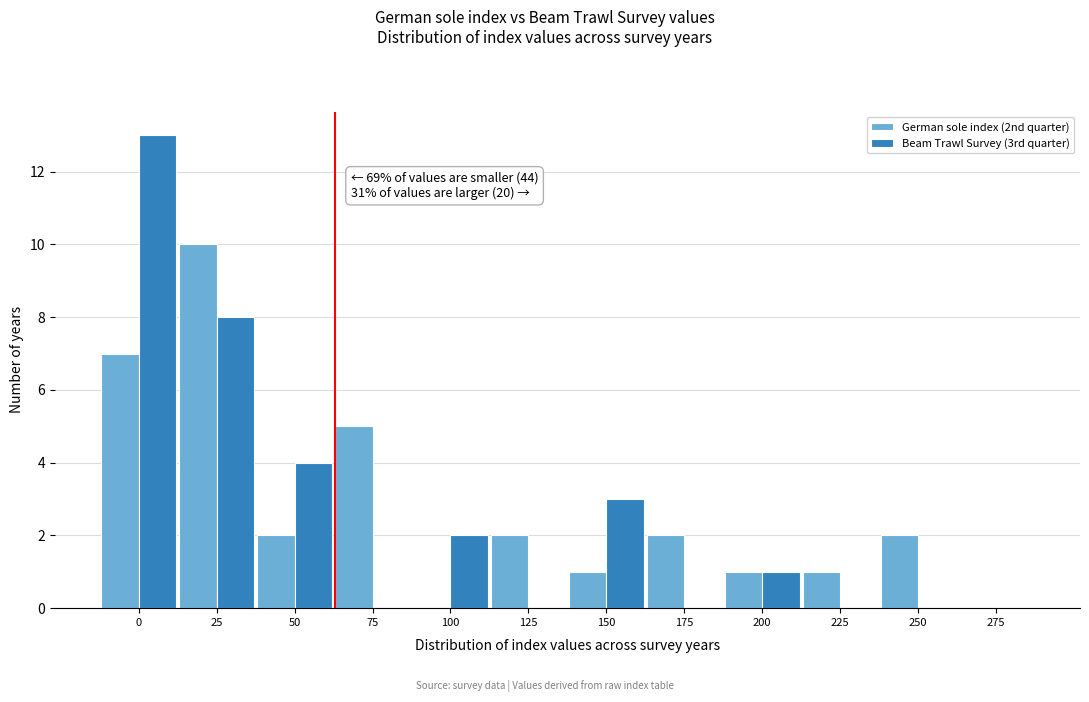

Reading left to right, transcribe all the data shown in this chart.

German sole index (2nd quarter): 0=7	25=10	50=2	75=5	100=0	125=2	150=1	175=2	200=1	225=1	250=2	275=0
Beam Trawl Survey (3rd quarter): 0=13	25=8	50=4	75=0	100=2	125=0	150=3	175=0	200=1	225=0	250=0	275=0